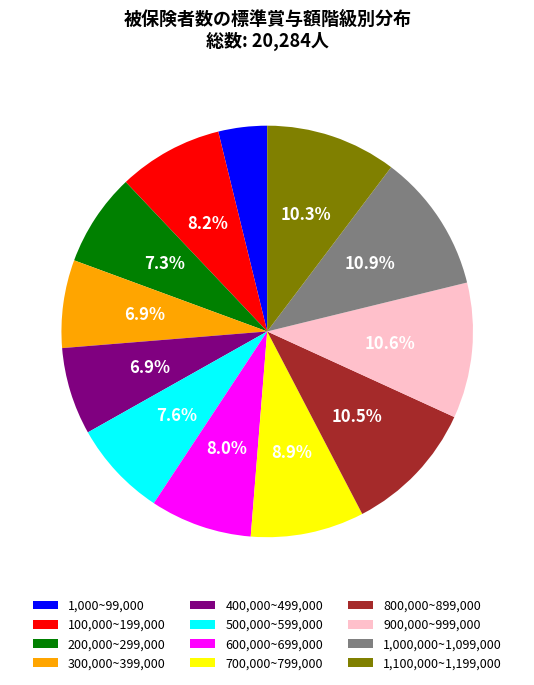

Is it true that 1,100,000~1,199,000 is 10% of the pie?

True